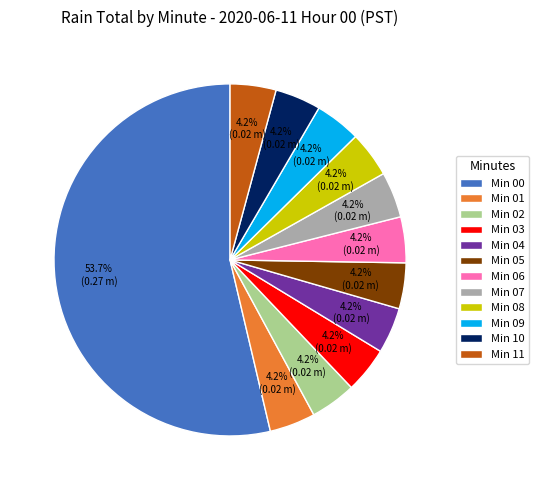

Approximately how many times larger is the value at Min 11 compared to Min 10?

1.0